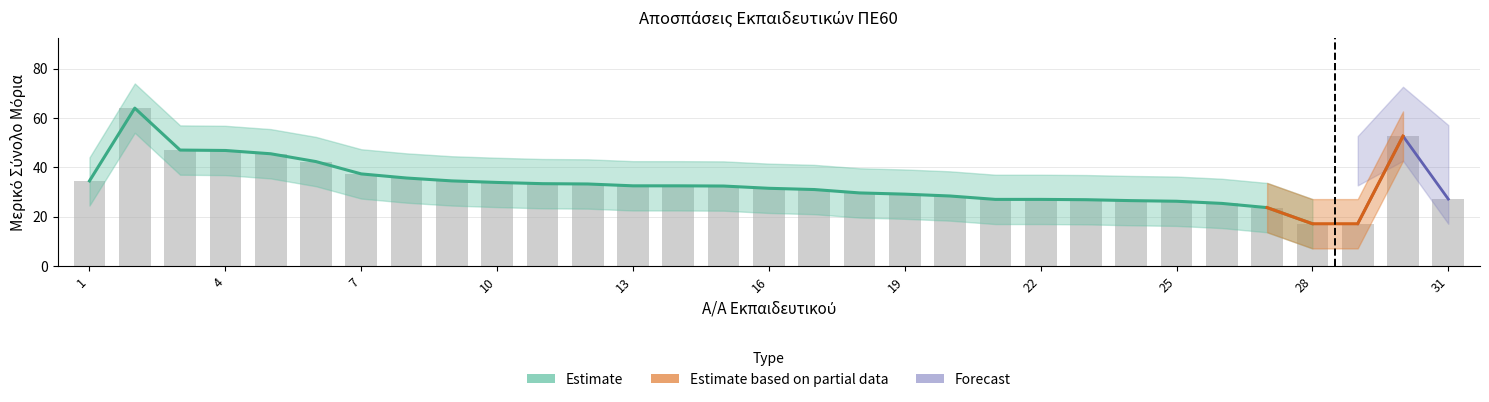

What is the minimum value for Bar?

17.1